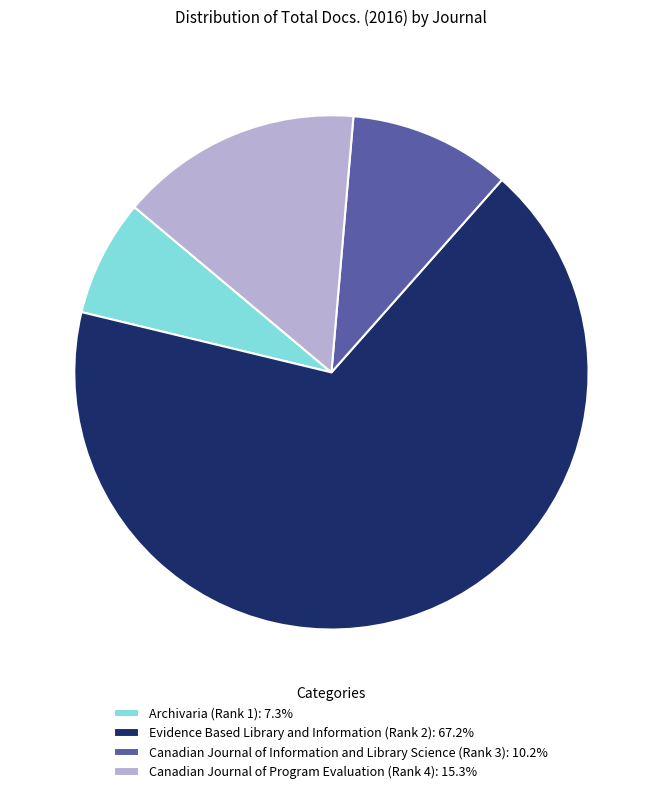

Which category accounts for the majority?

Evidence Based Library and Information (Rank 2)